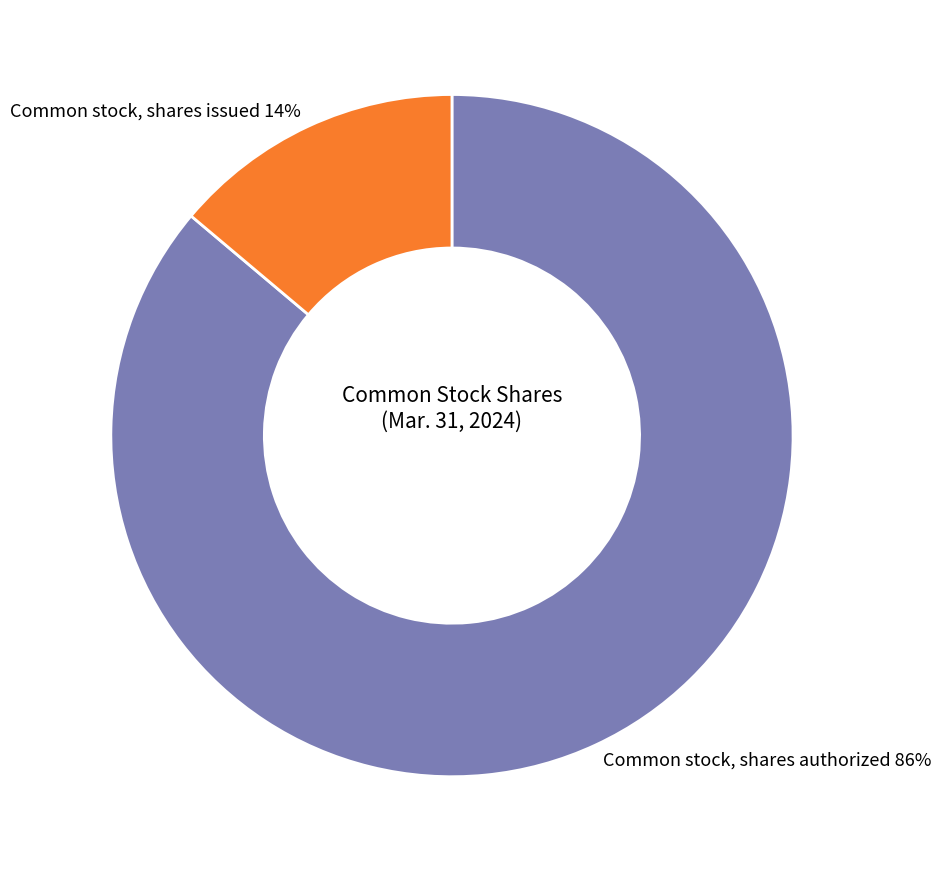

The Common stock, shares issued slice represents 14% of the pie. True or false?

True